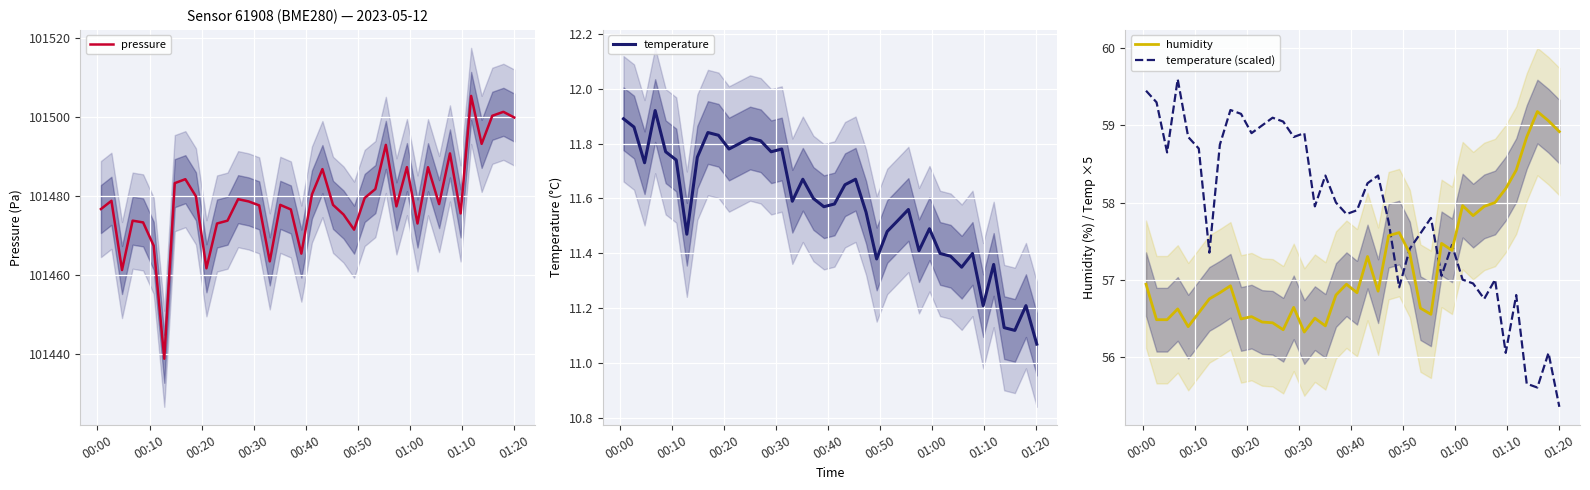

What is the highest value of the pressure series?

101505.3